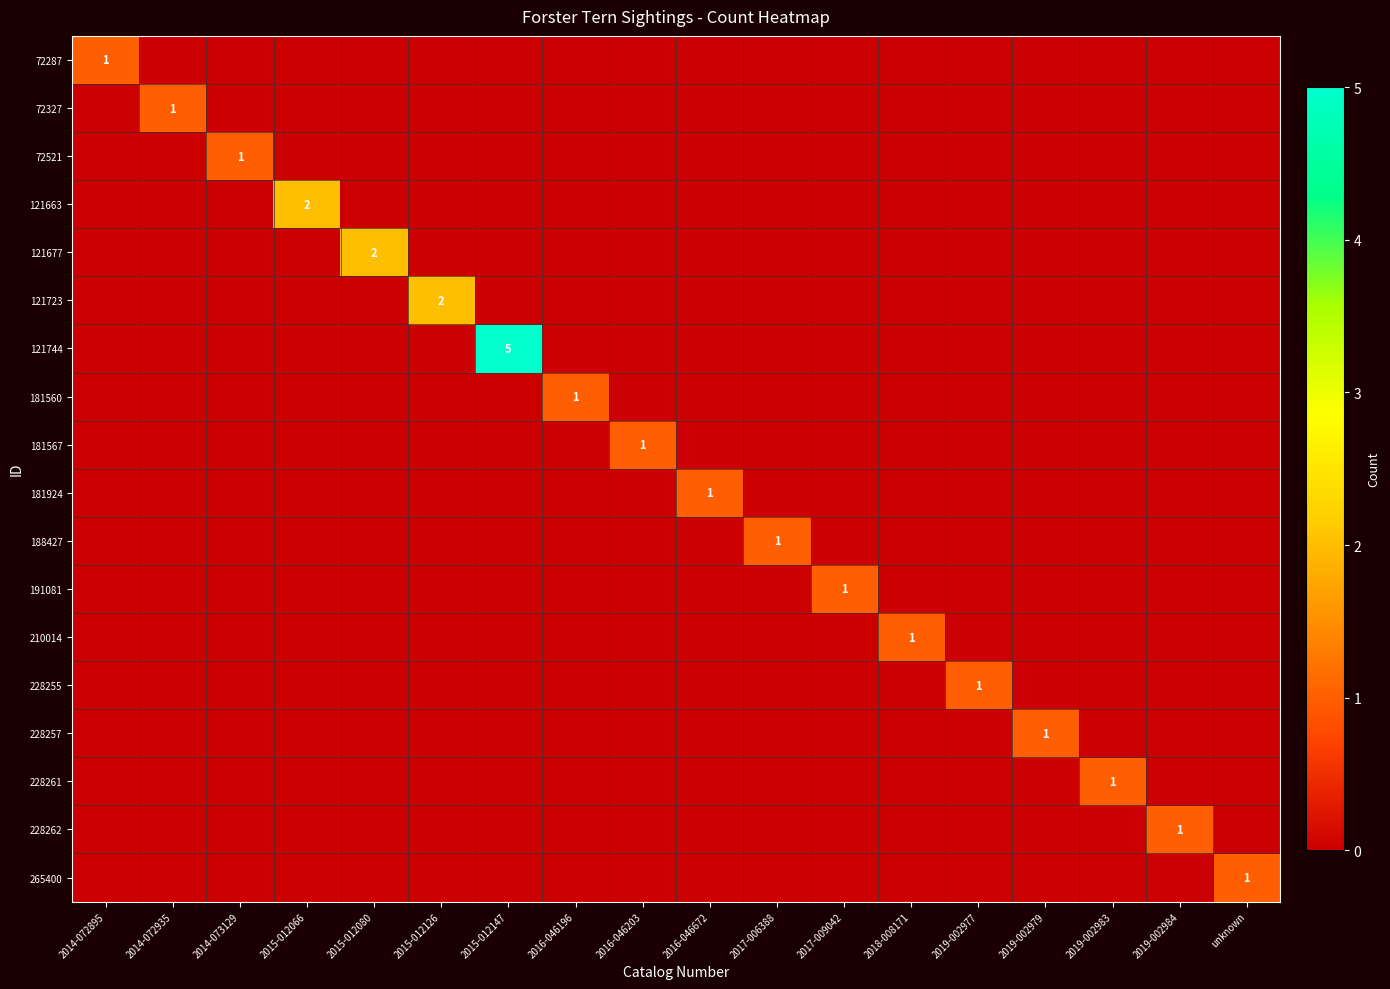

Is it true that 72287 equals 2 at 2014-072895?

False